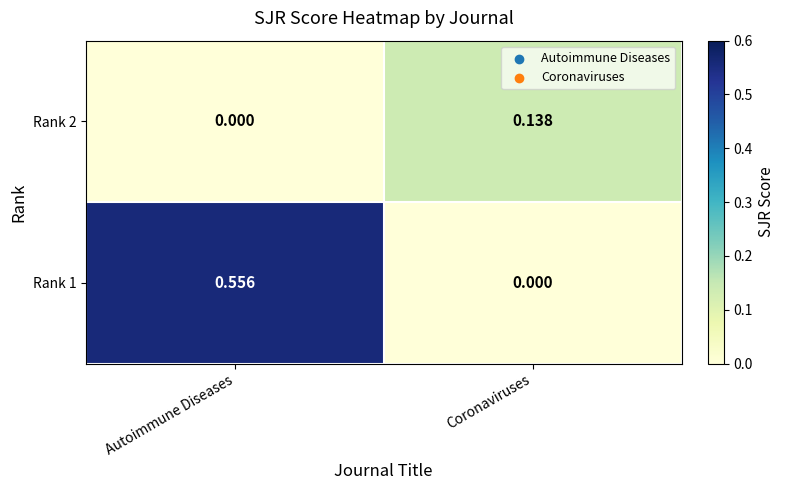

Rank the series by their average value, from lowest to highest.

Rank 2, Rank 1